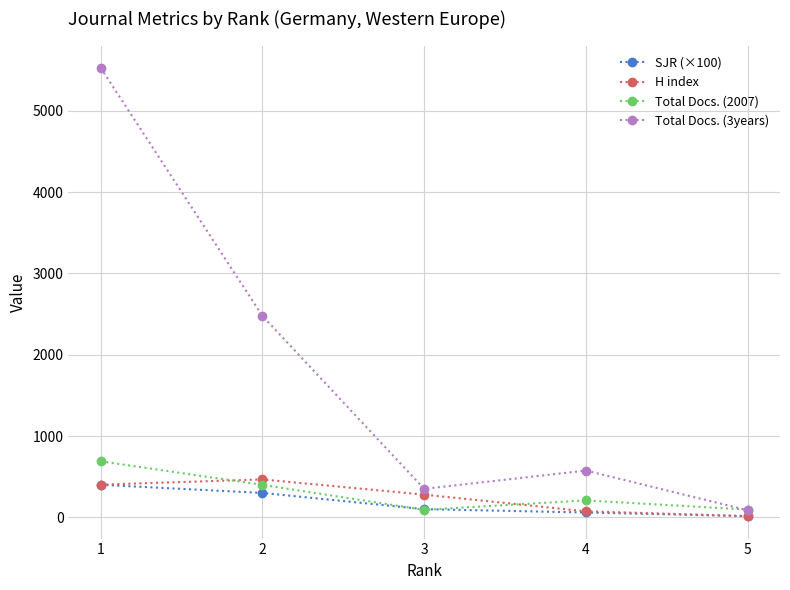

What is the smallest value displayed?

14.2